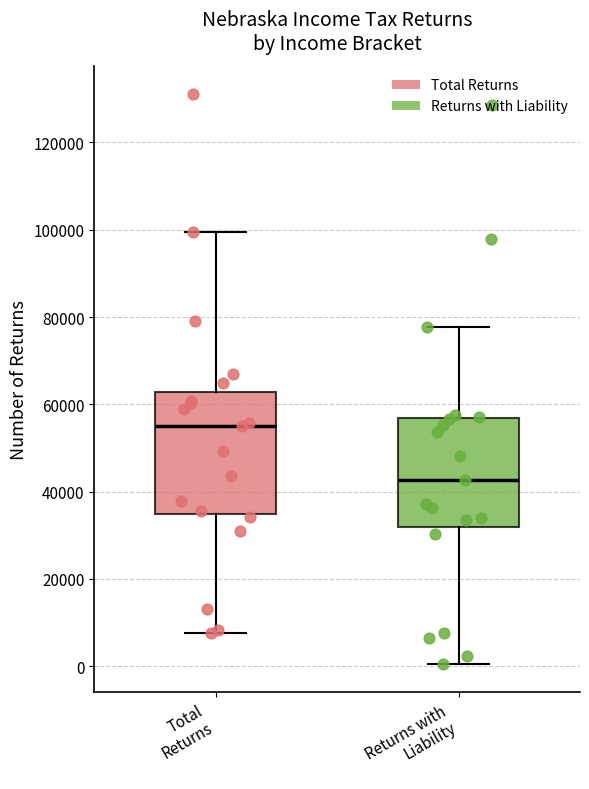

Which box is the tallest, from its lower edge to its upper edge?

Total Returns